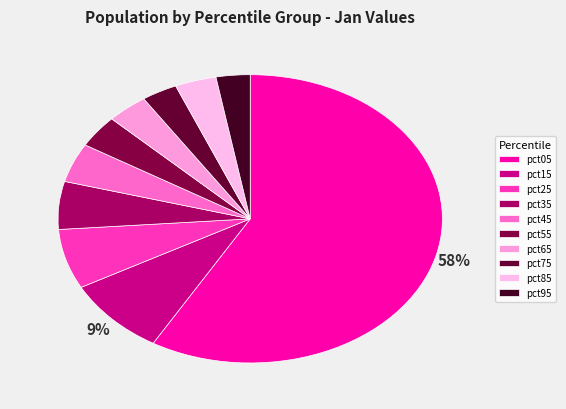

Does any single category account for the majority?

Yes